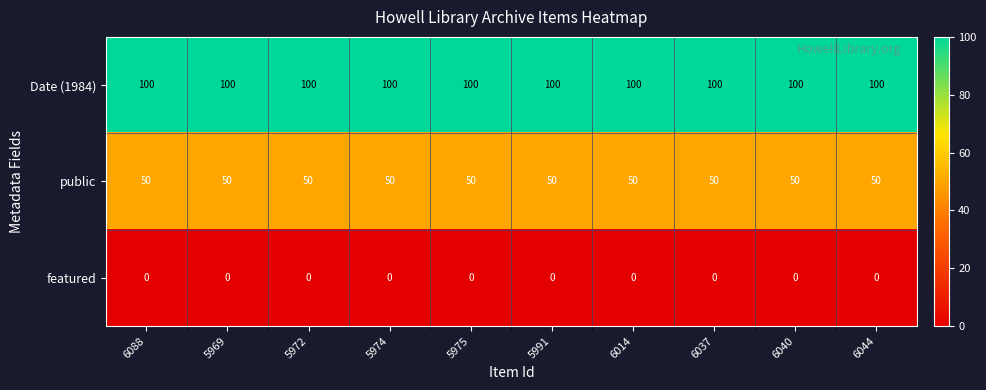

What is the sum of the public values at 5991 and 5974?

100